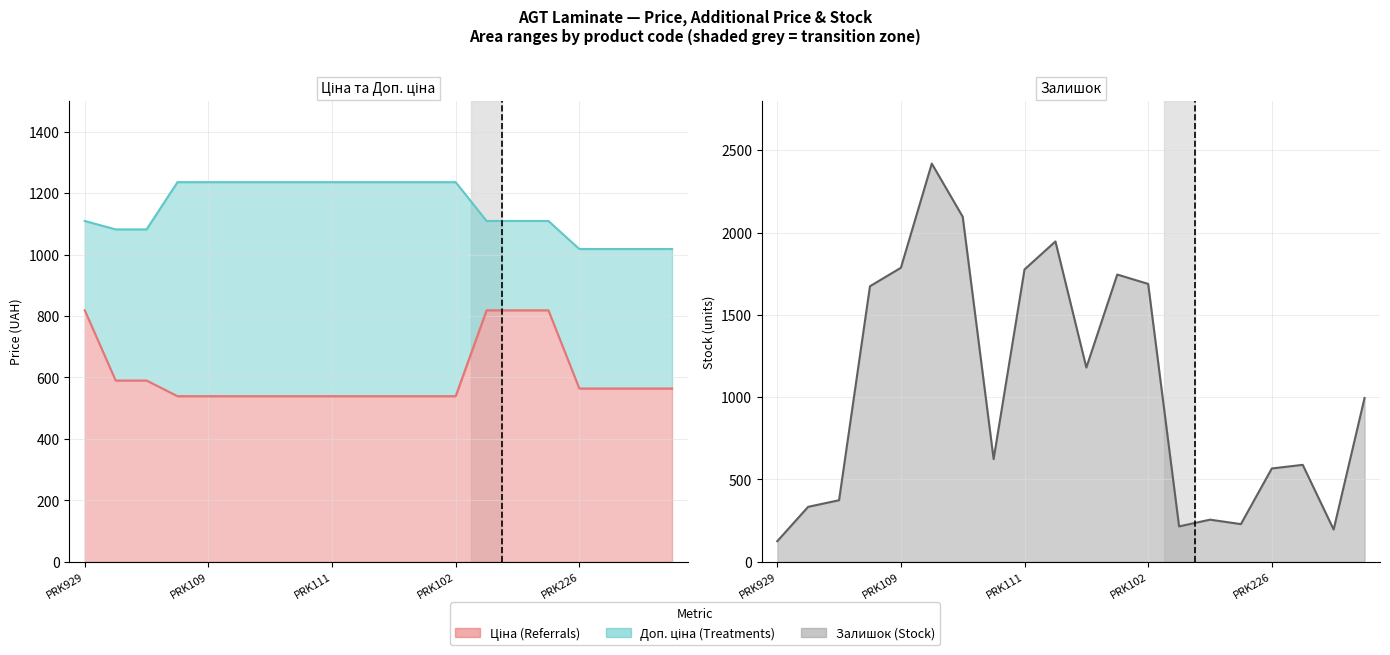

What is the maximum value for Доп. ціна?

1235.4